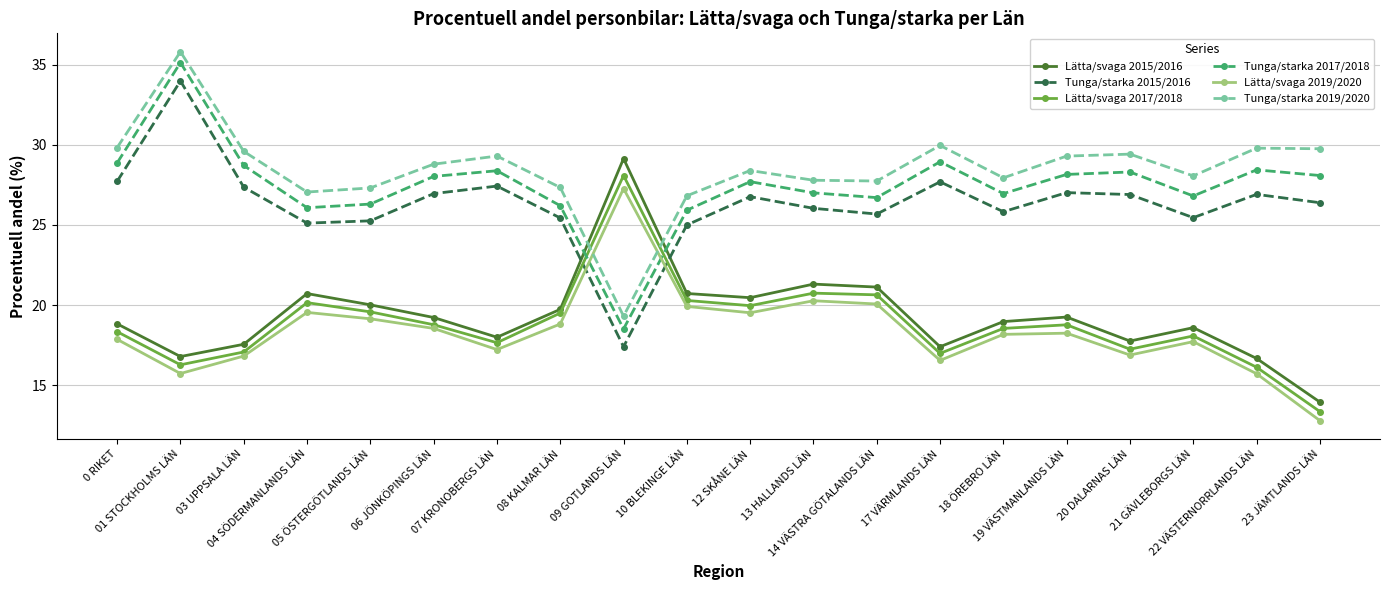

What is the smallest value displayed?

12.8